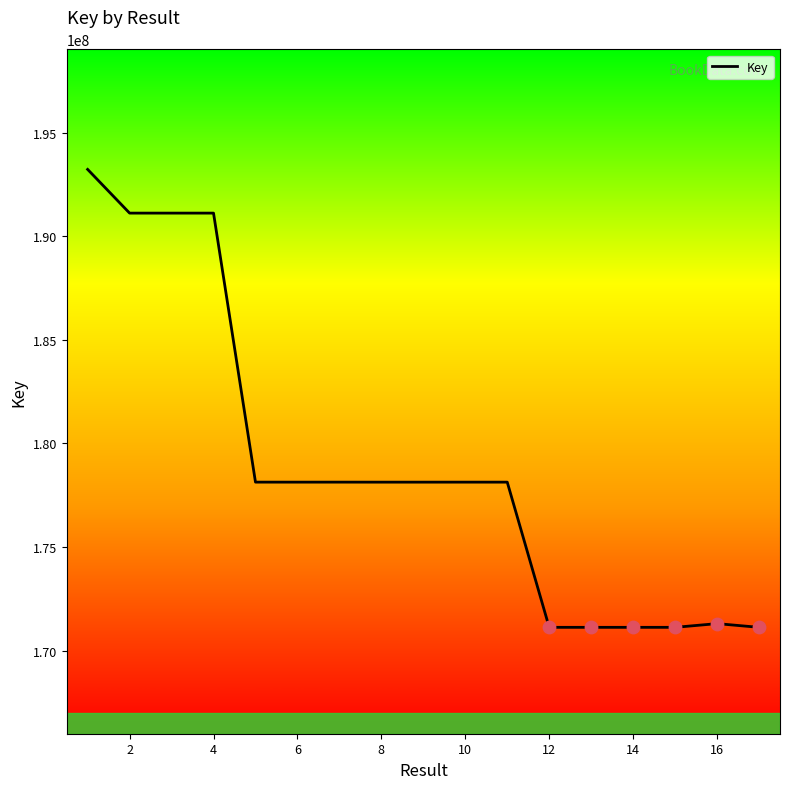

What is the difference between the maximum and minimum values?

22099915